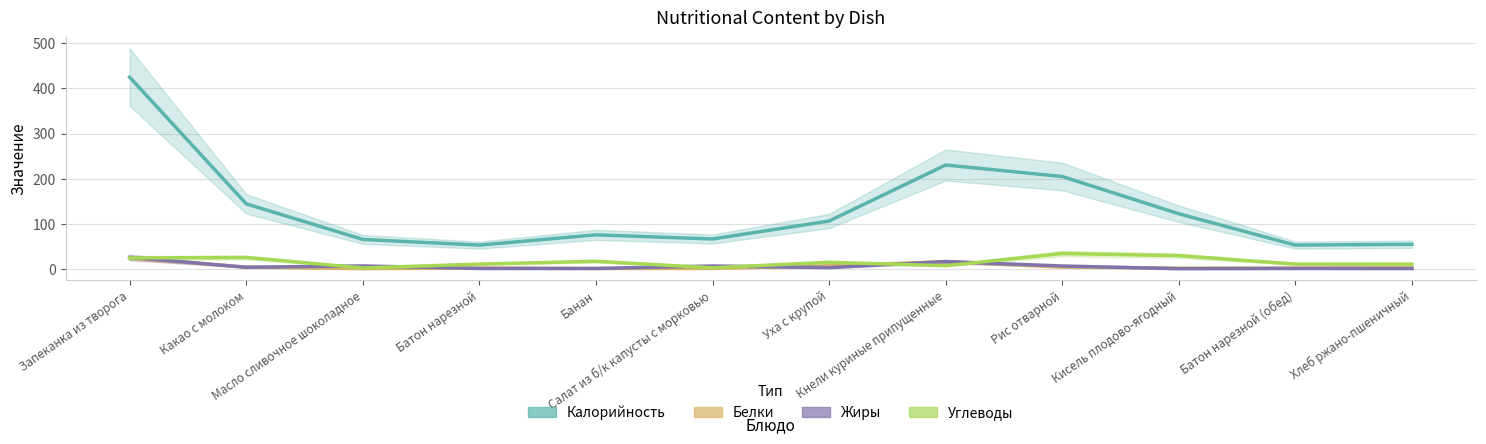

Is it true that Углеводы equals 23.9 at Запеканка из творога?

True